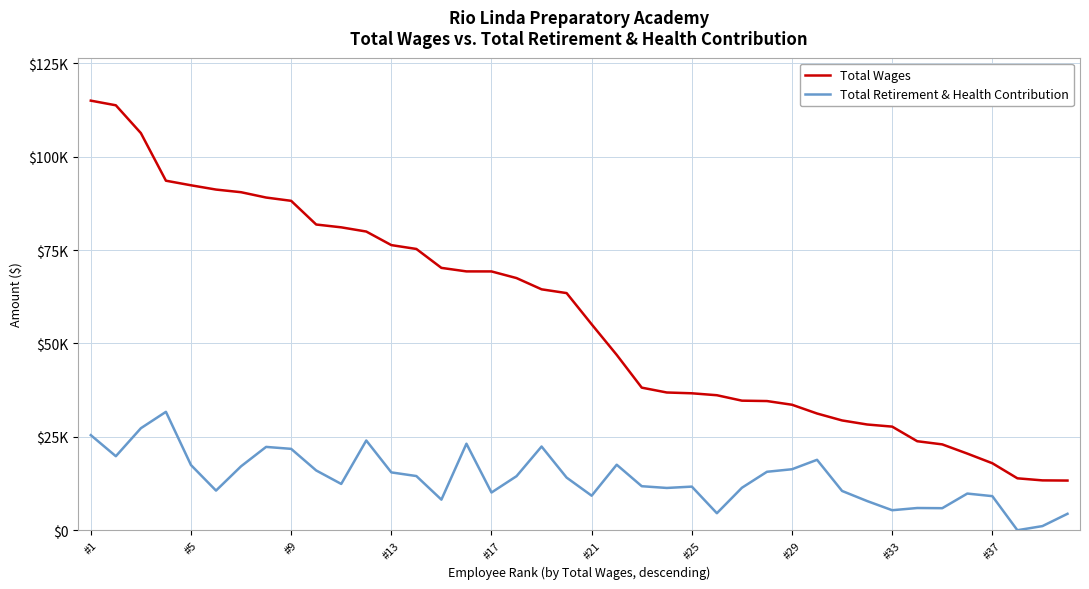

What is the value of the Total Retirement & Health Contribution point at the 7th from the left?

17115